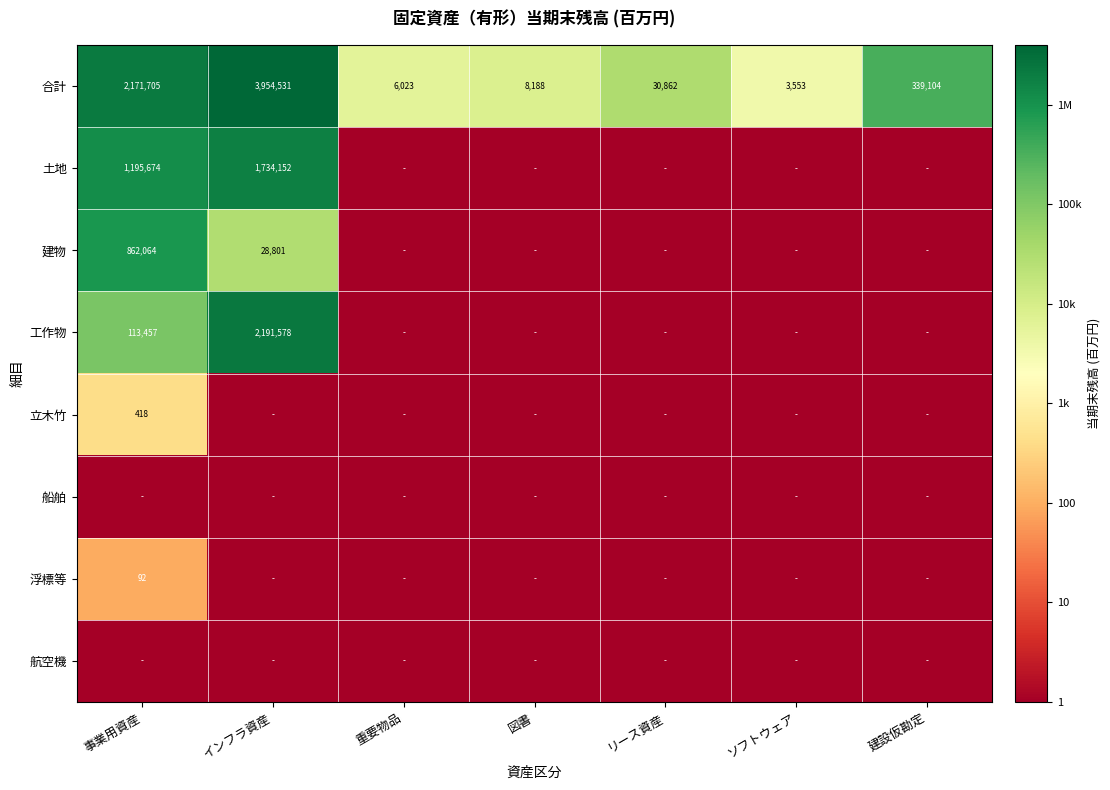

At which label is 合計 closest to 1979042?

事業用資産